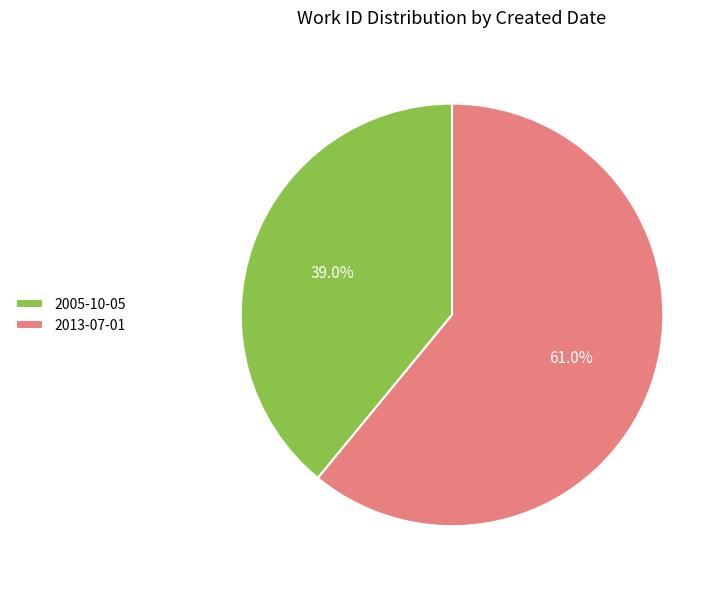

What is the majority slice?

2013-07-01